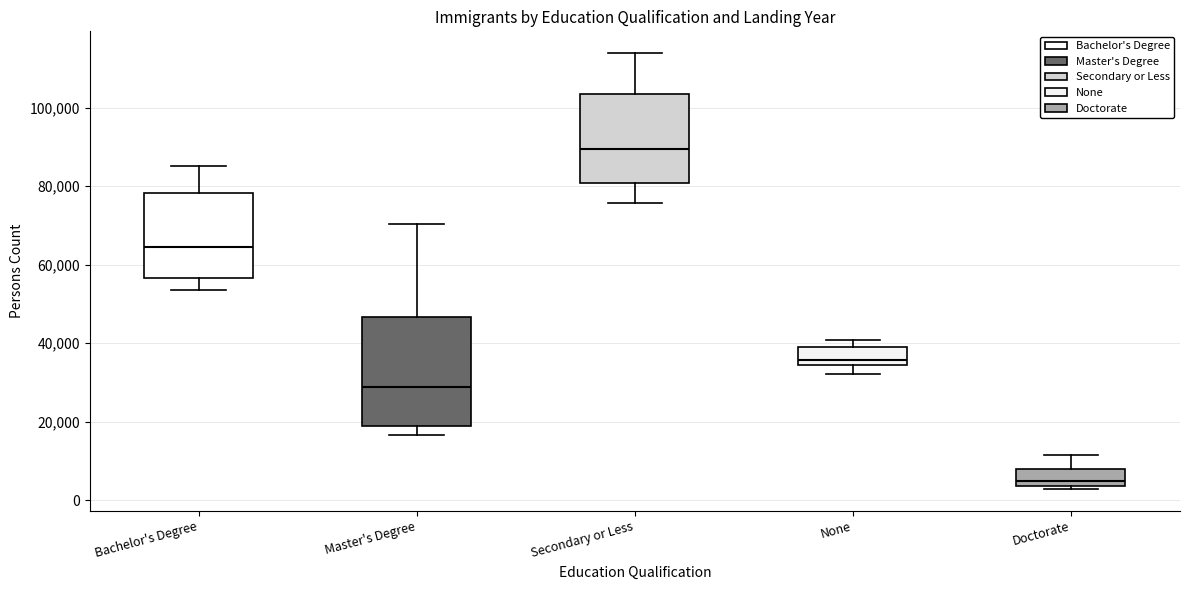

Which box has the highest median line?

Secondary or Less